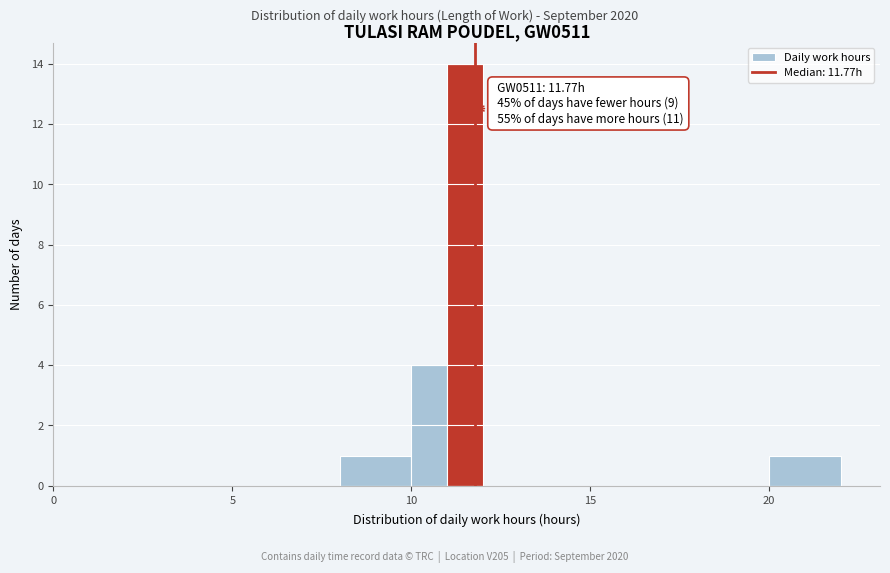

Read against the x-axis, roughly where is the centre of the tallest bar?

11.5